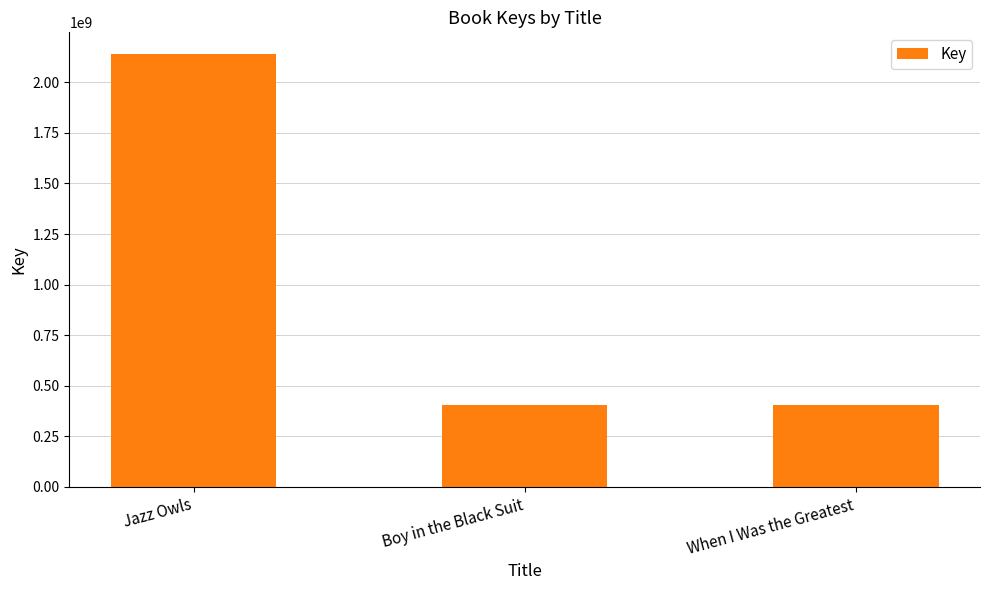

What position from the right is Boy in the Black Suit?

2